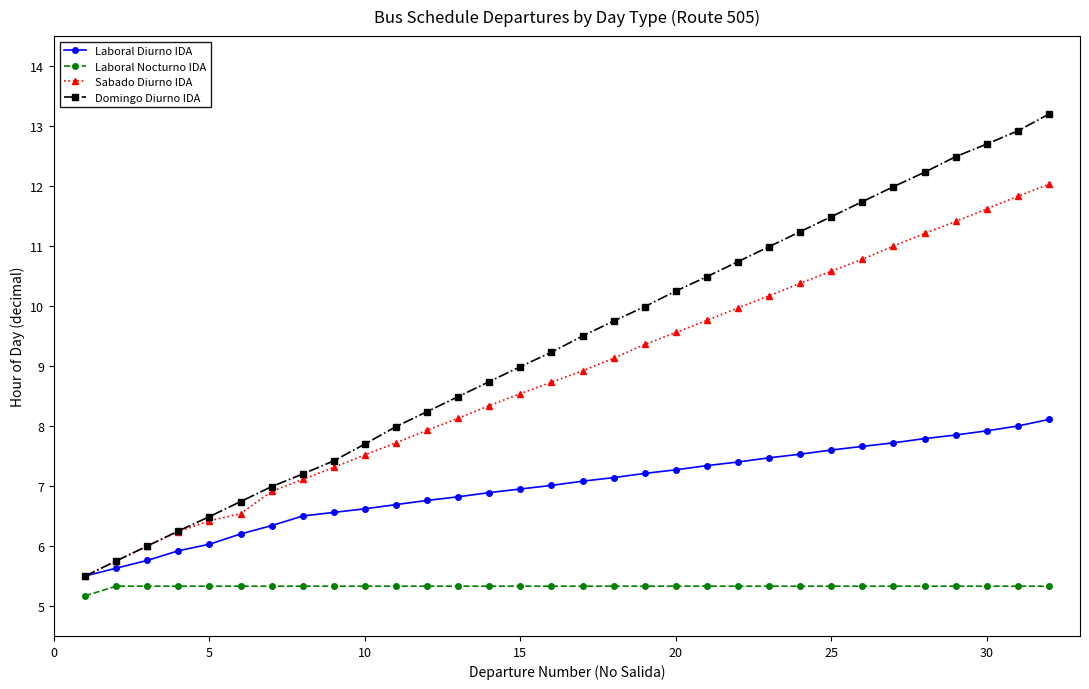

How many lines are shown in the chart?

4